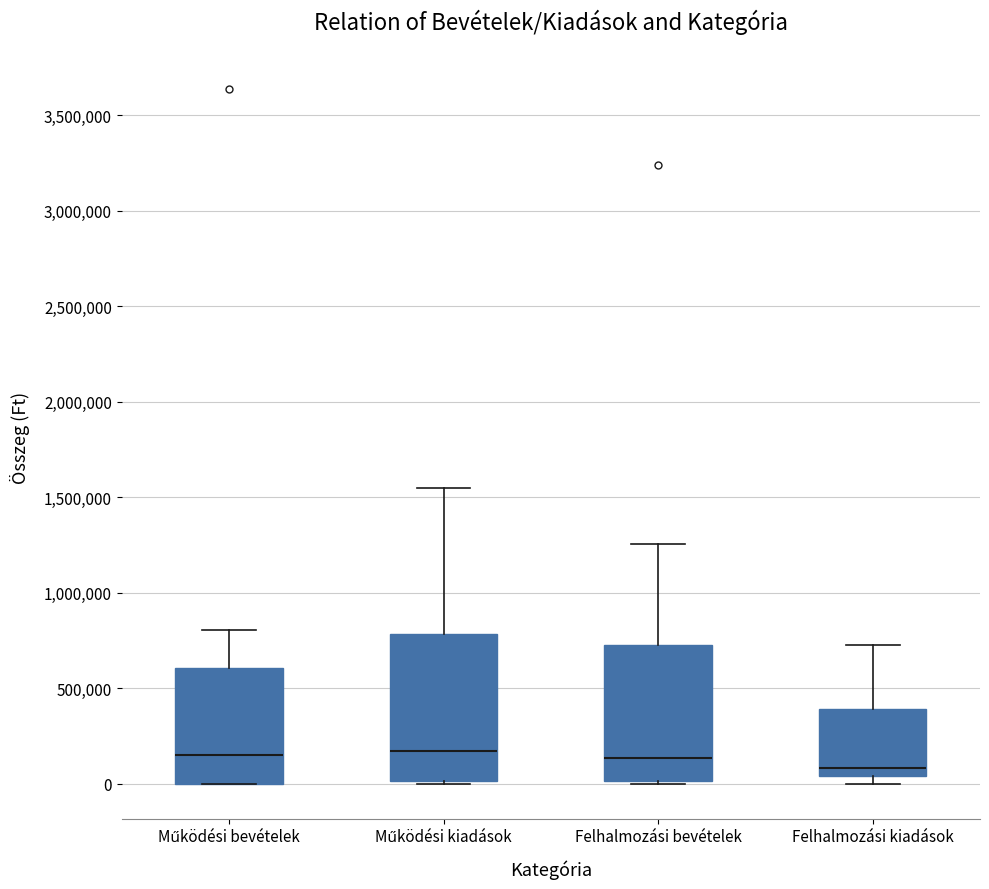

Comparing the boxes themselves (not the whiskers), which one is the tallest?

Működési kiadások